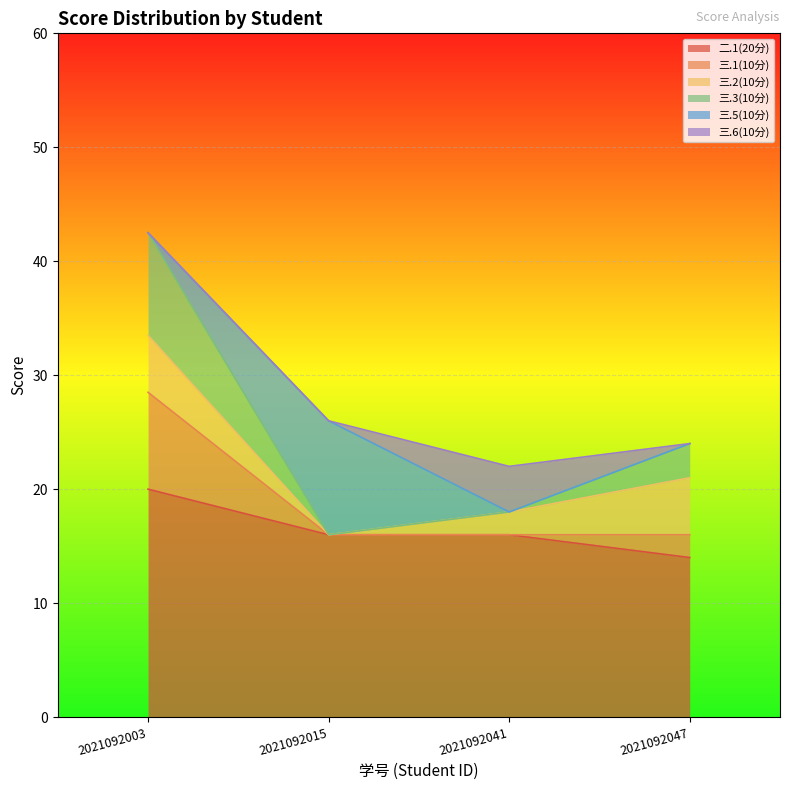

What is the difference between the 三.3(10分) values at 2021092047 and 2021092041?

3.0